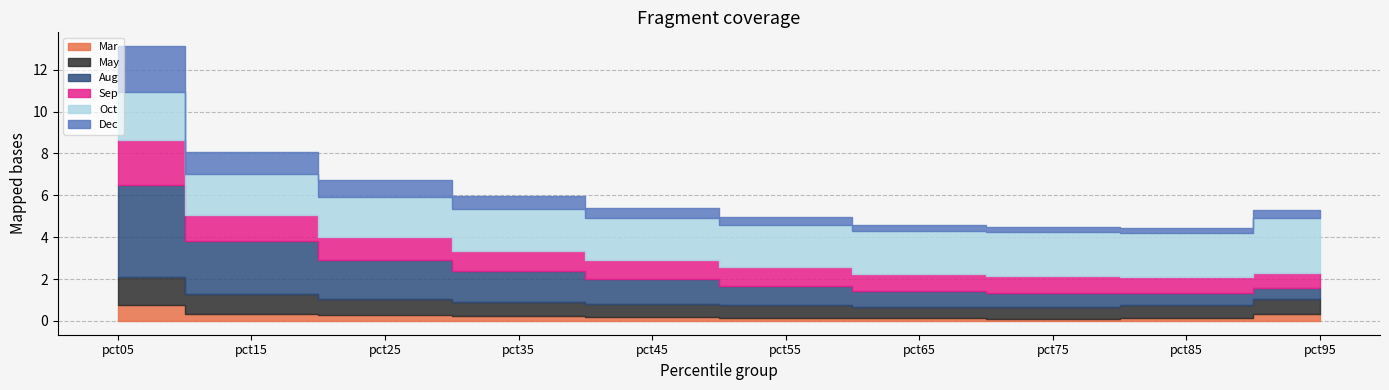

List the labels in order of Aug value, smallest first.

pct95, pct85, pct75, pct65, pct55, pct45, pct35, pct25, pct15, pct05